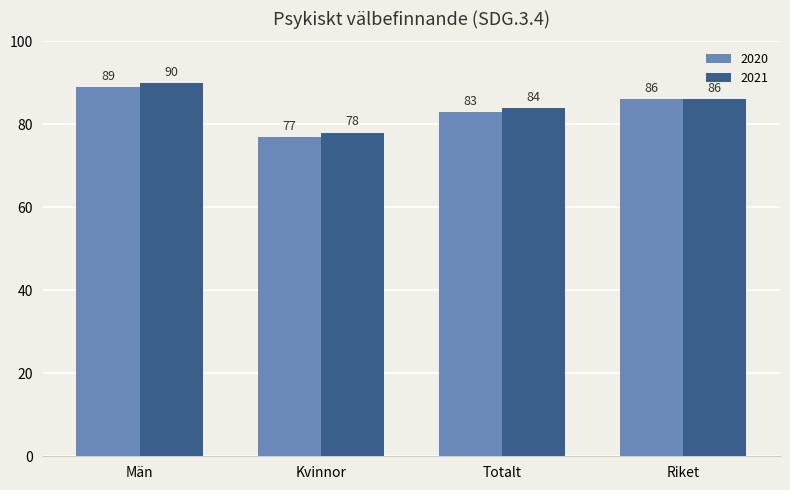

Reading right to left, what are all the values shown in this chart?

2020: Riket=86	Totalt=83	Kvinnor=77	Män=89
2021: Riket=86	Totalt=84	Kvinnor=78	Män=90